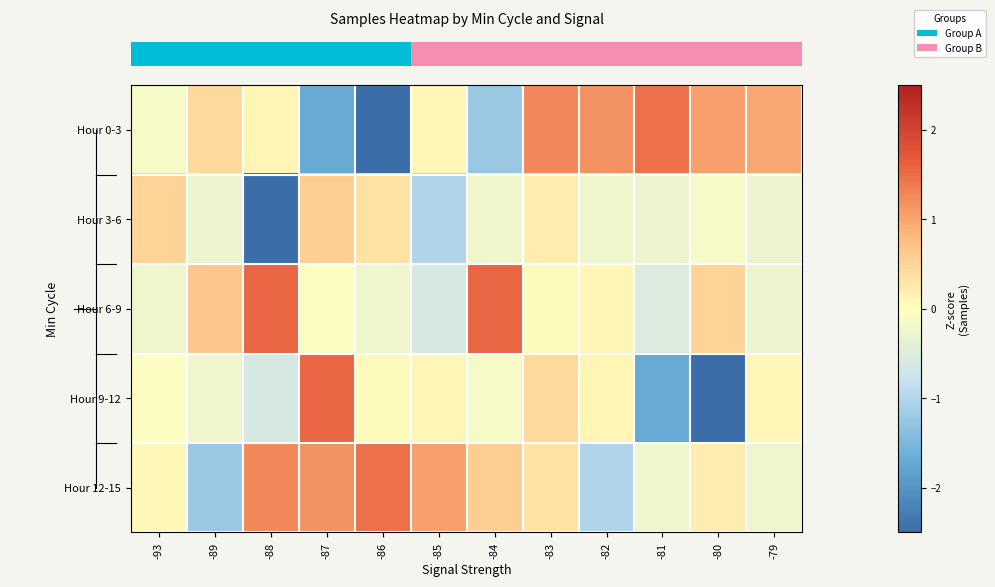

Which series changed the most between -85 and -84?

row_2